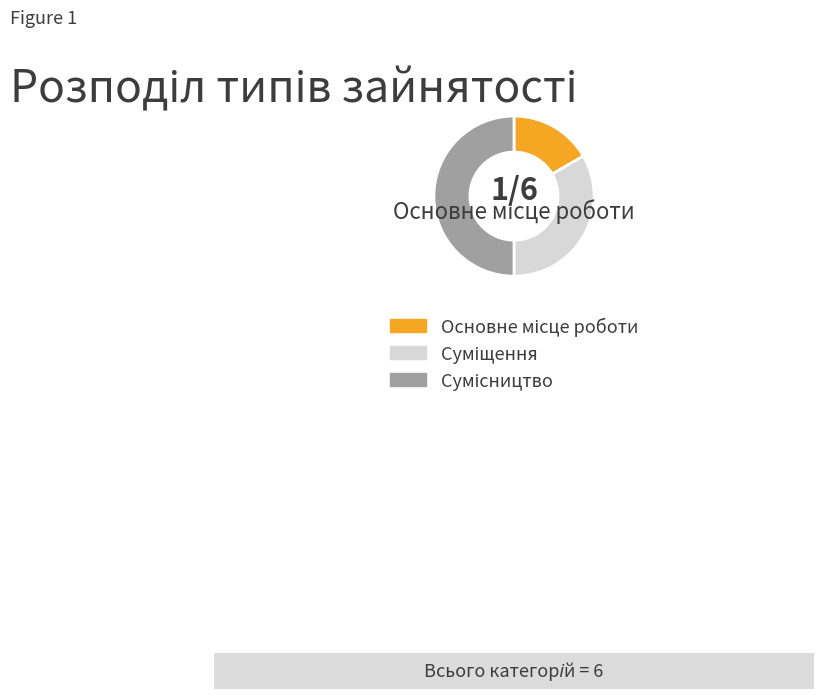

To the nearest percent, what portion does Основне місце роботи represent?

17%